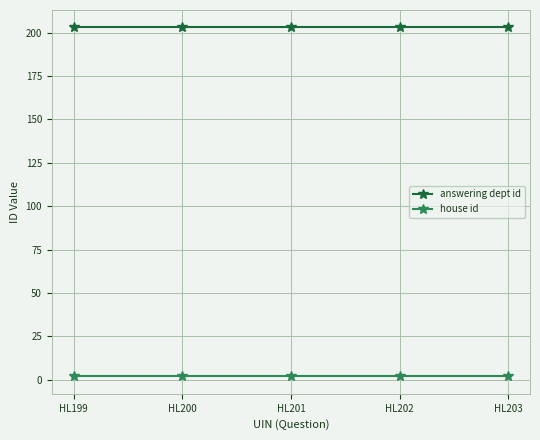

At HL199, list the series in order from largest to smallest.

answering dept id, house id